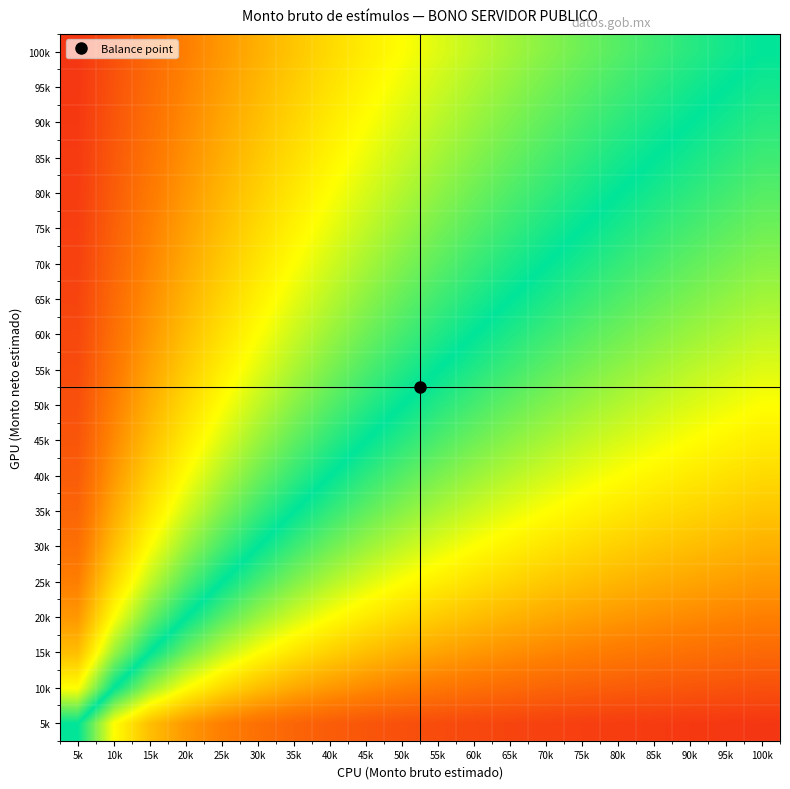

Between 50k and 85k, which is larger?

50k